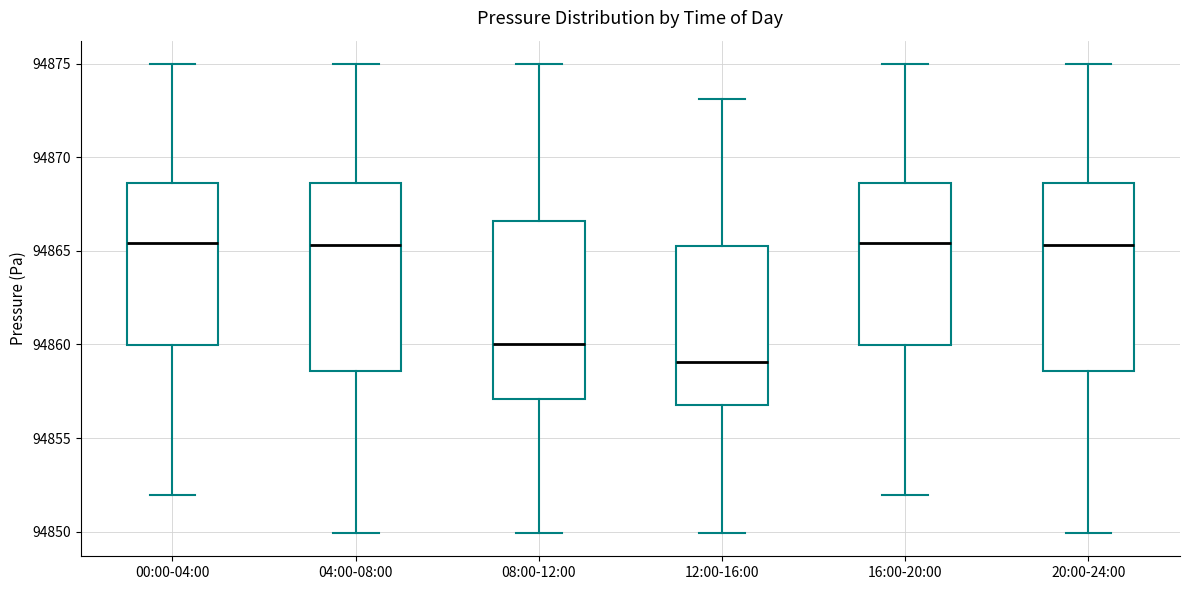

Where does the median line of the box for 00:00-04:00 sit on the y-axis? The values are not printed on the chart, so give them approximately, as read against the axis.

94865.5